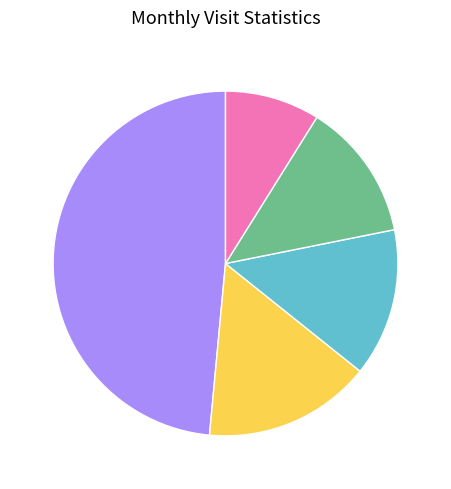

Is there a majority slice in this chart?

No